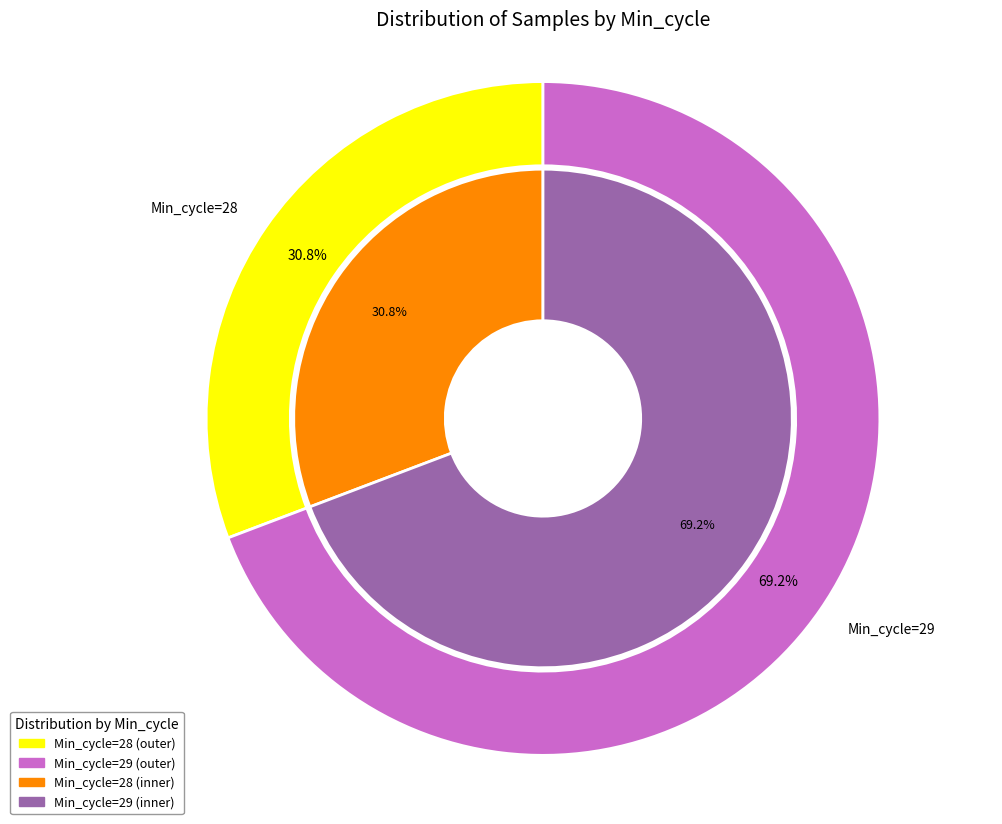

Do 28 and 28 together represent more than half of the pie?

No